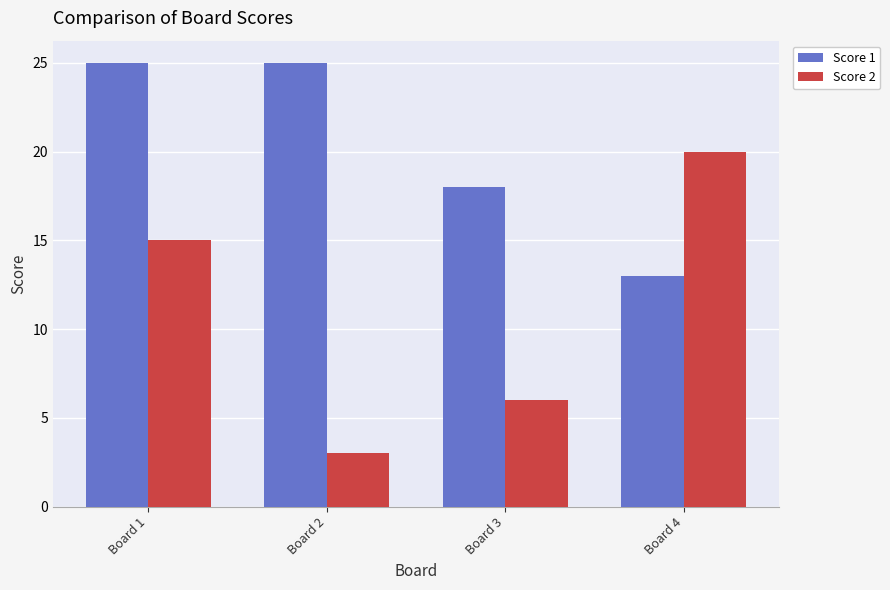

How many values in the Score 1 series are below 25?

2